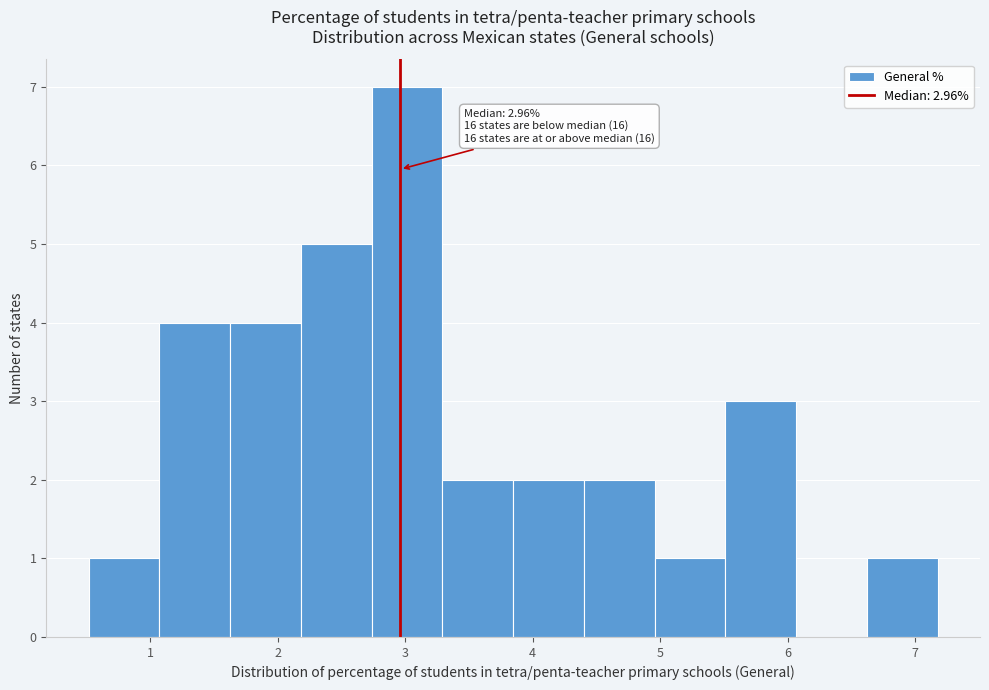

Over which range of the x-axis is the bar tallest?

2.7 to 3.3